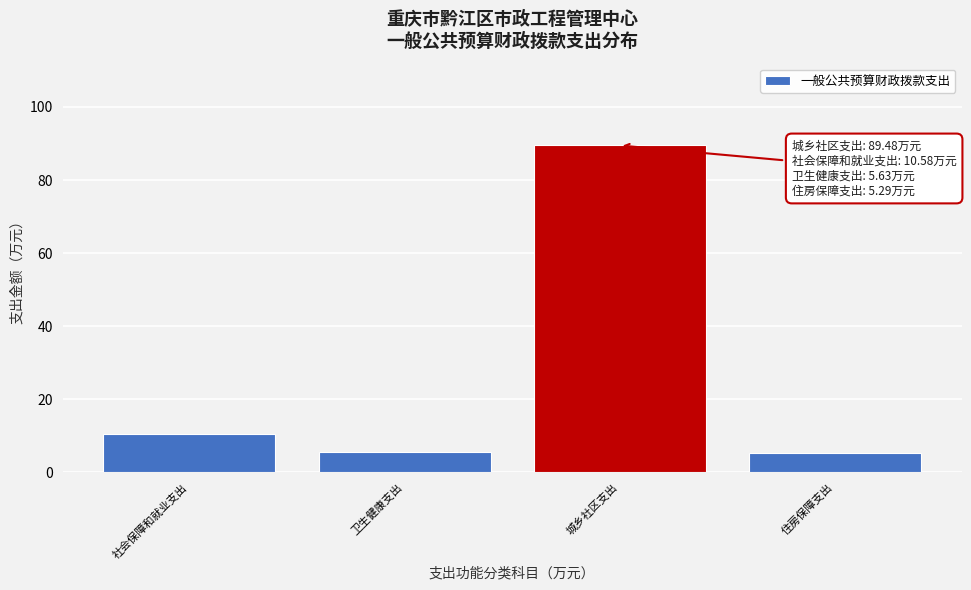

What is the approximate value at 卫生健康支出?

5.6